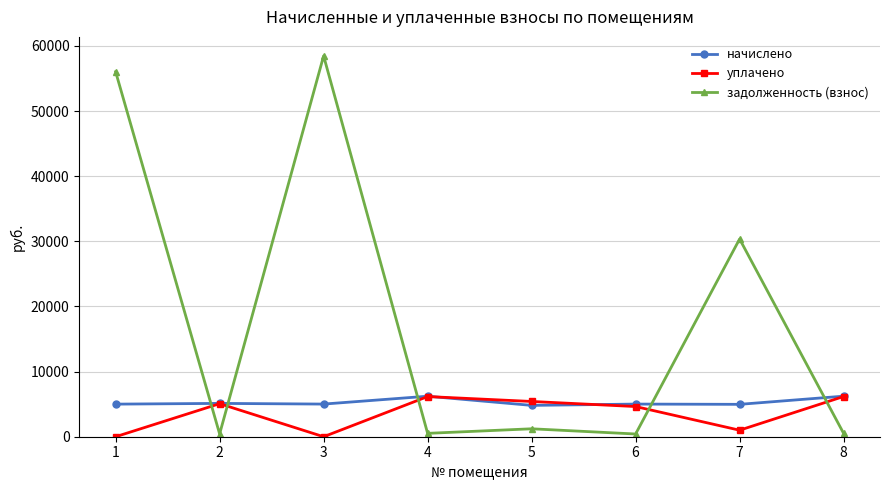

Which series has the widest spread of values?

задолженность (взнос)